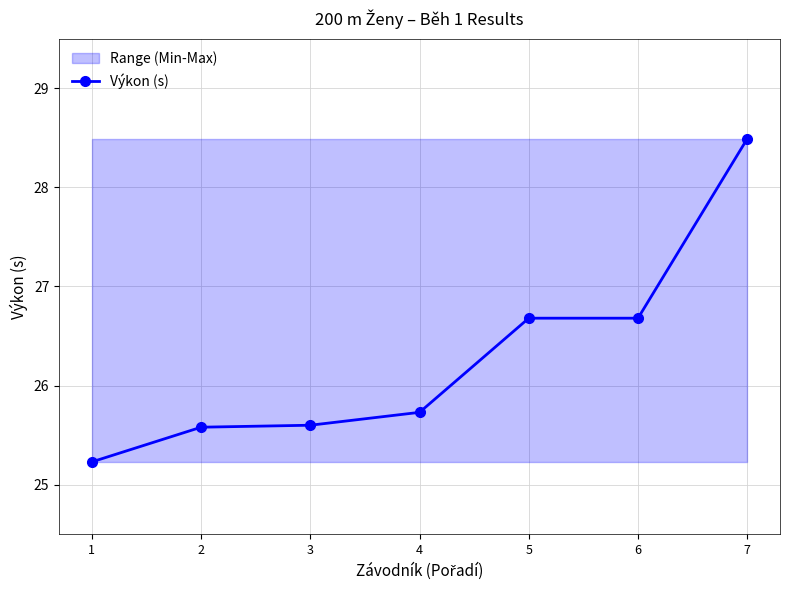

Reading left to right, extract all data points from this chart.

25.2	25.6	25.6	25.7	26.7	26.7	28.5